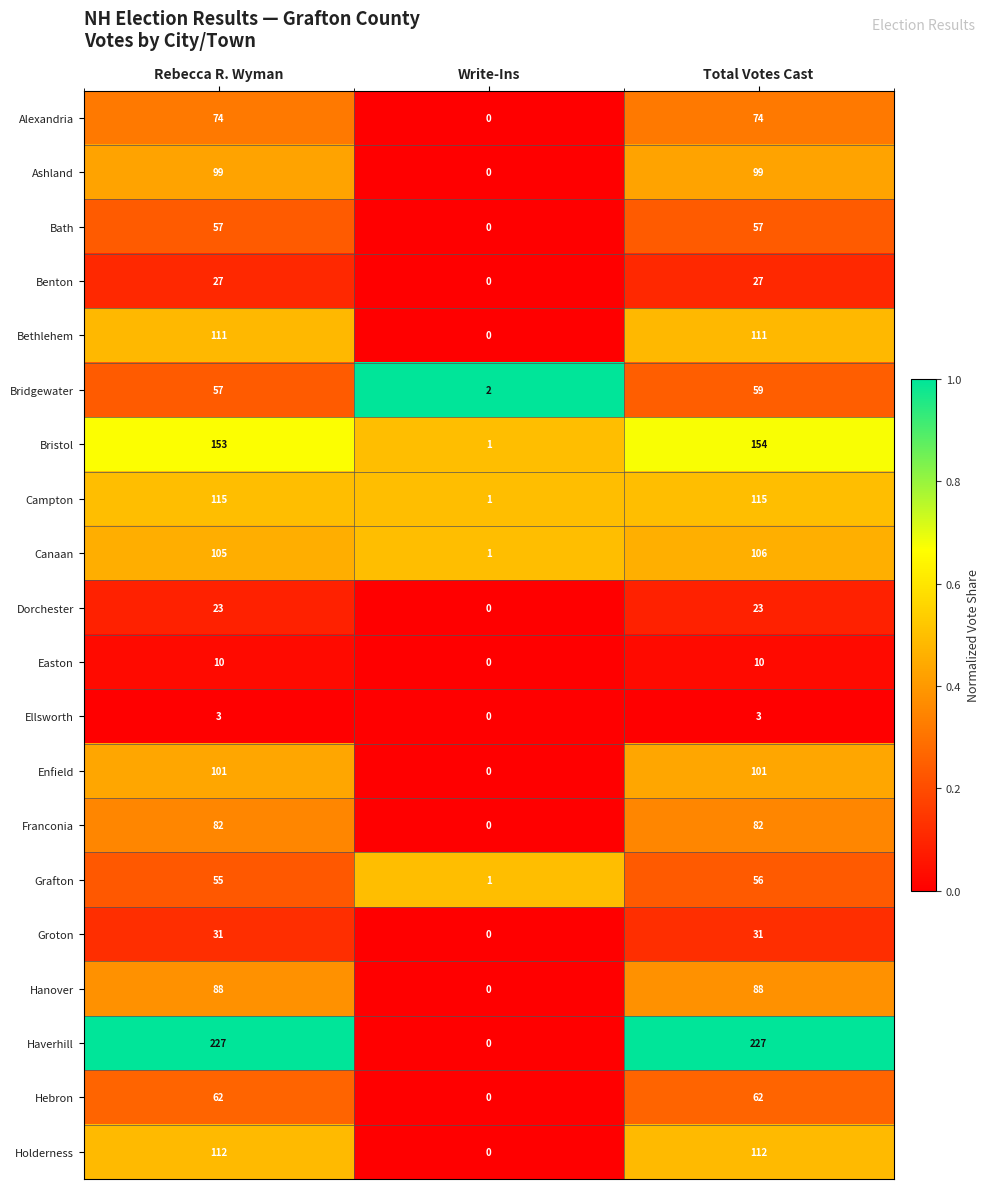

Which series changed the most between Rebecca R. Wyman and Write-Ins?

Haverhill